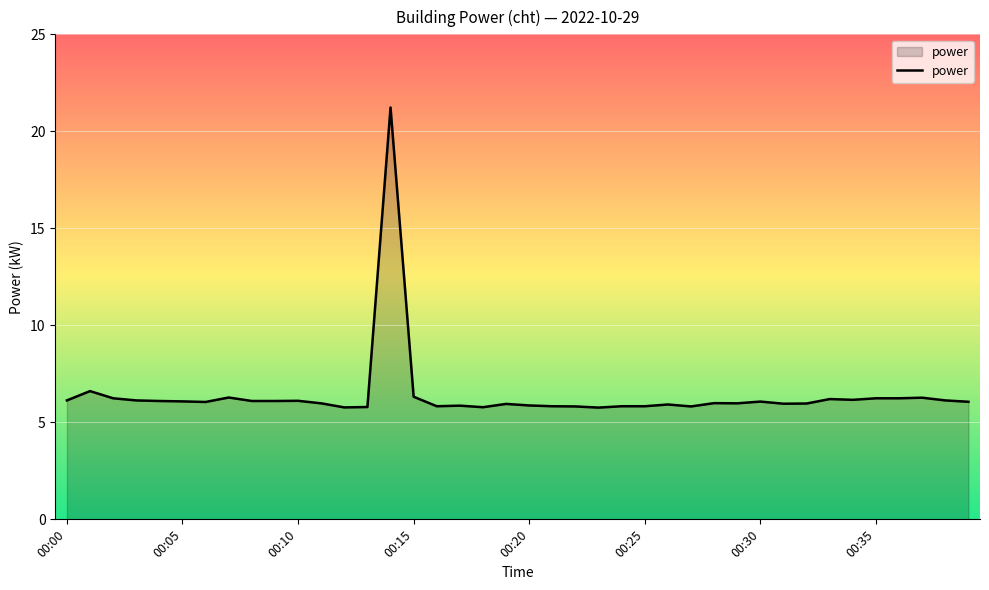

What is the difference between the maximum and minimum values?

15.5